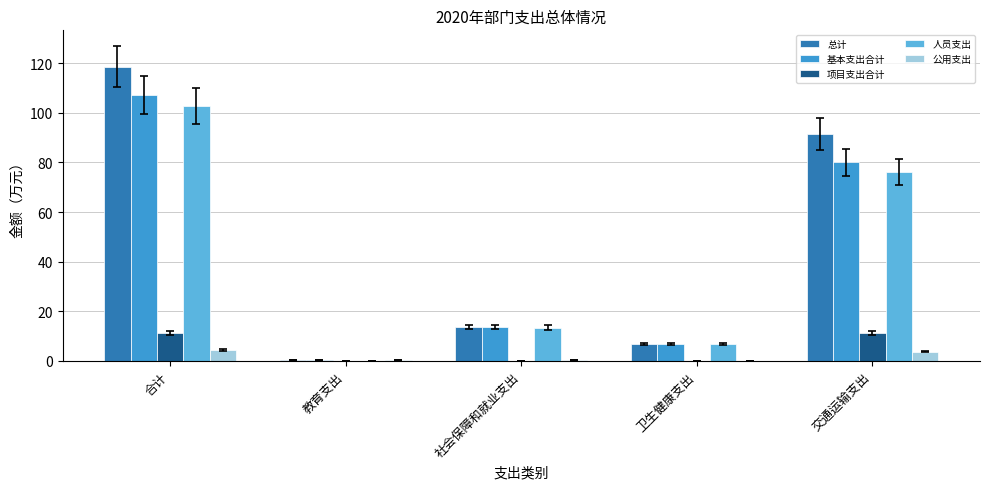

Which series changed the most between 教育支出 and 社会保障和就业支出?

人员支出